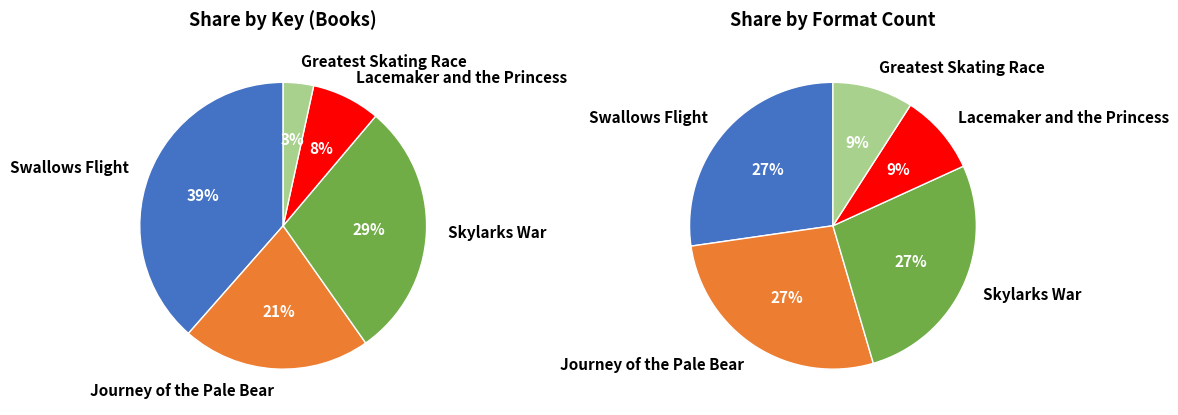

Between Swallows Flight and Journey of the Pale Bear, which is larger?

Swallows Flight